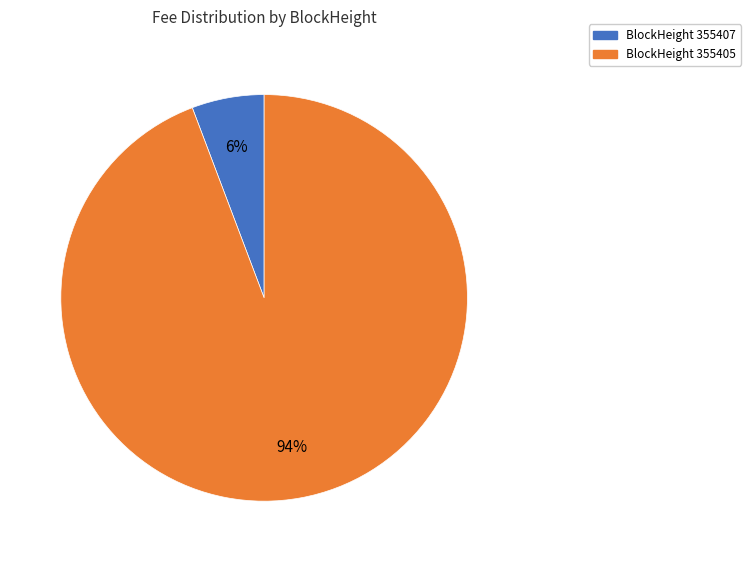

To the nearest percent, what is the average slice percentage?

50%